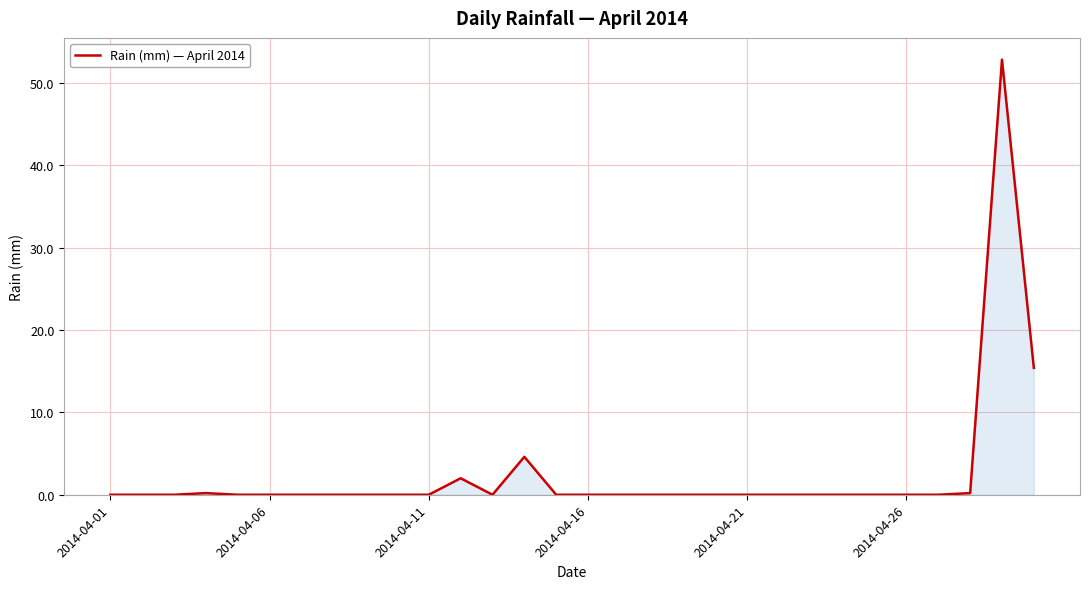

What is the difference between the maximum and minimum values?

52.8